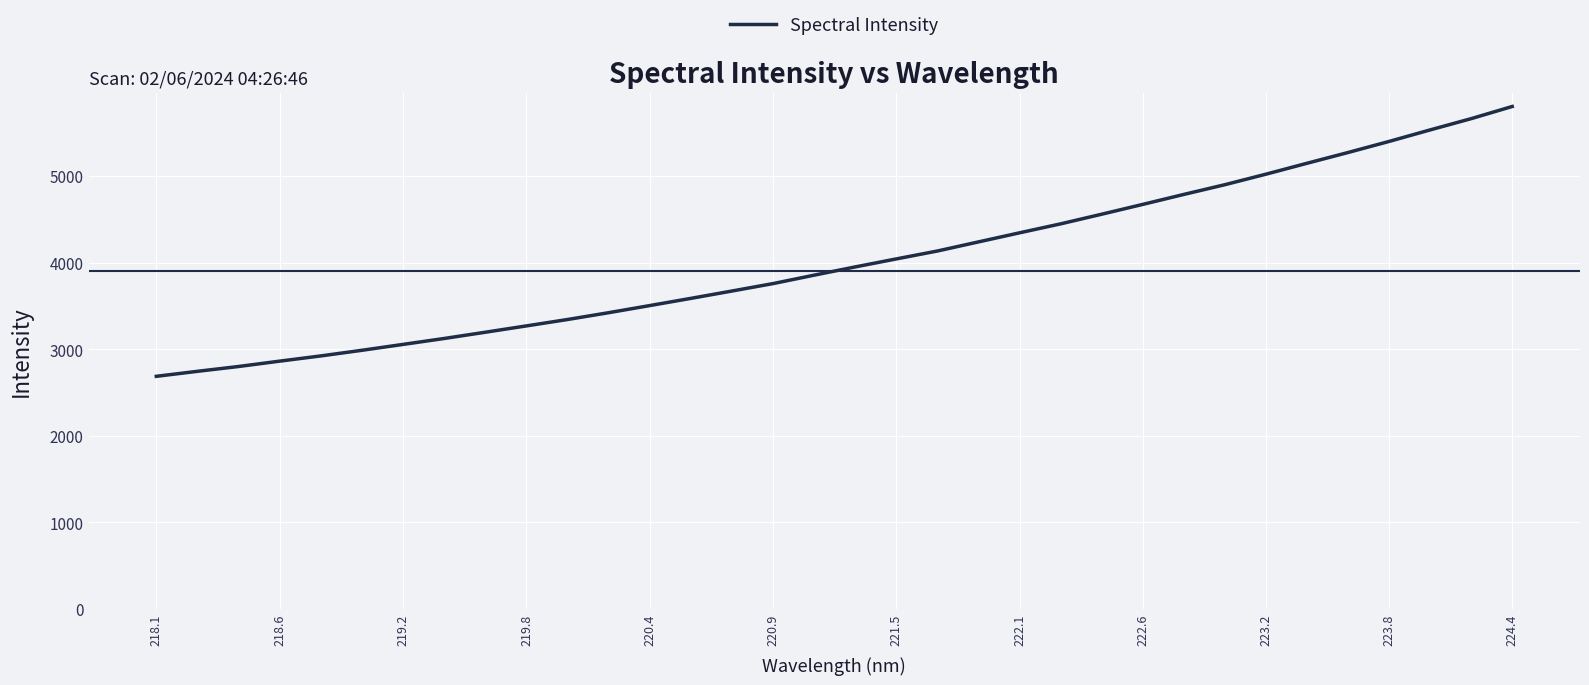

What is the smallest value displayed?

2687.2